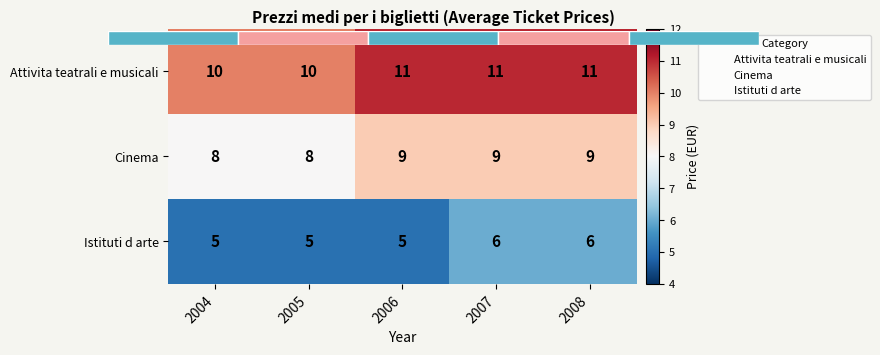

At which category is the sum across all series the highest?

2007